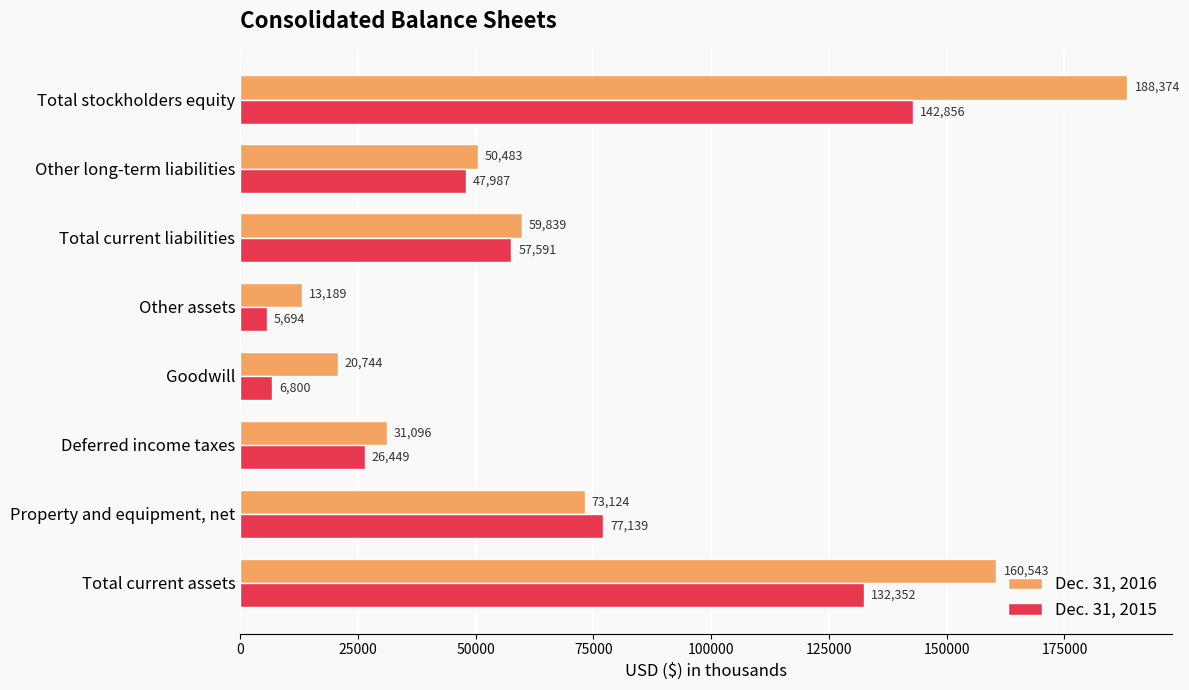

What is the difference between the maximum and second lowest values in the Dec. 31, 2015 series?

136056